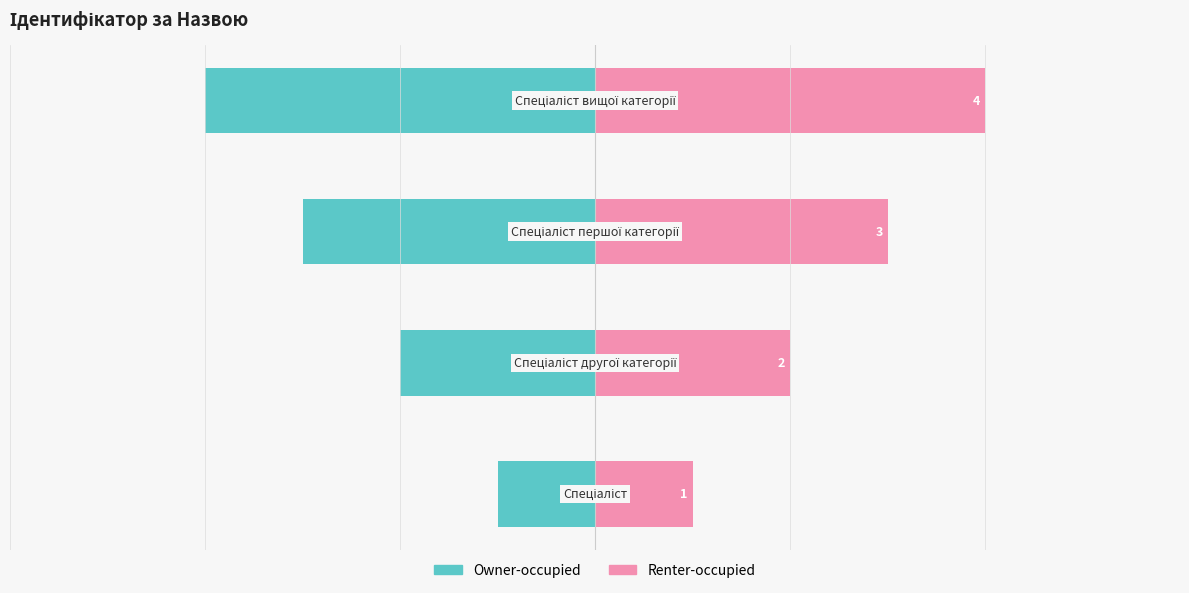

What is the maximum value shown in the chart?

4